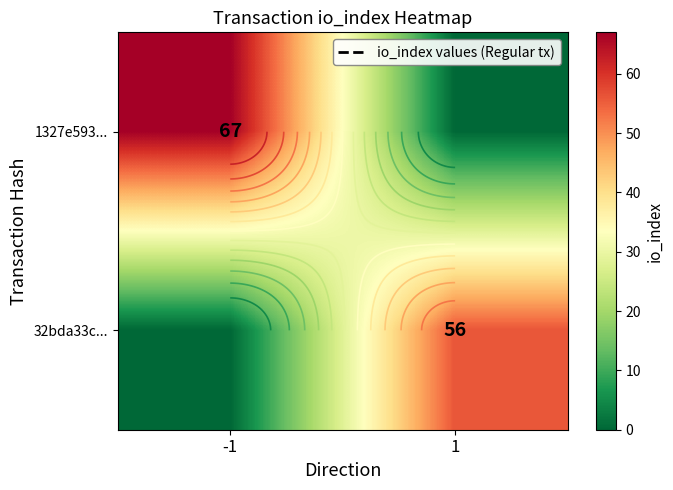

At which category is the sum across all series the highest?

-1